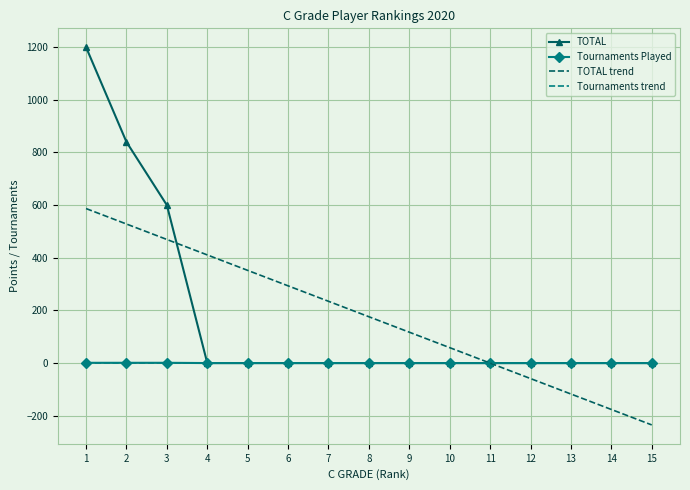

Which series has the widest spread of values?

TOTAL